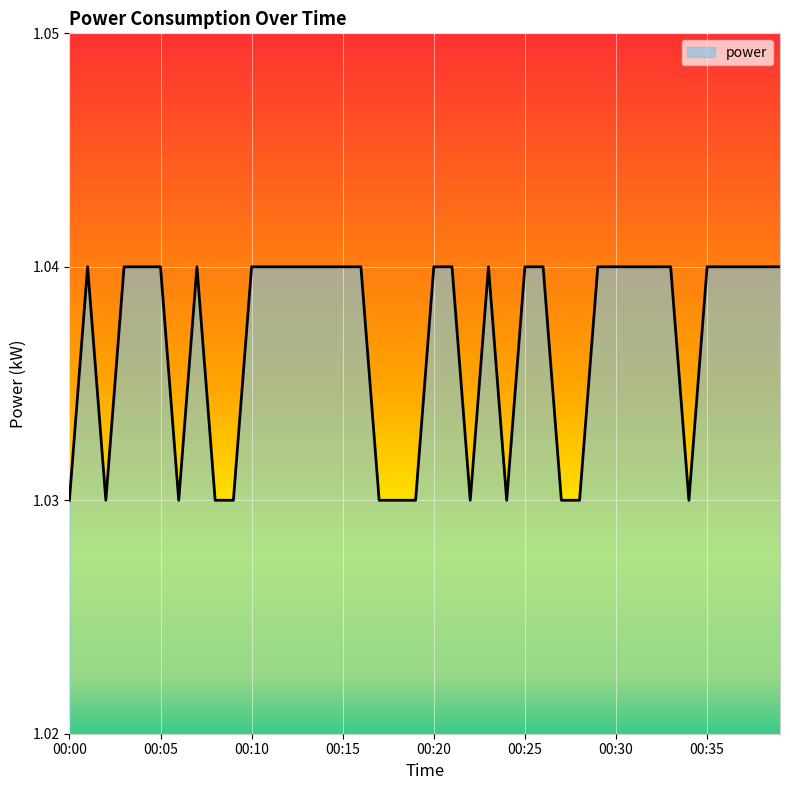

Does the chart display data point markers on the line(s)?

No